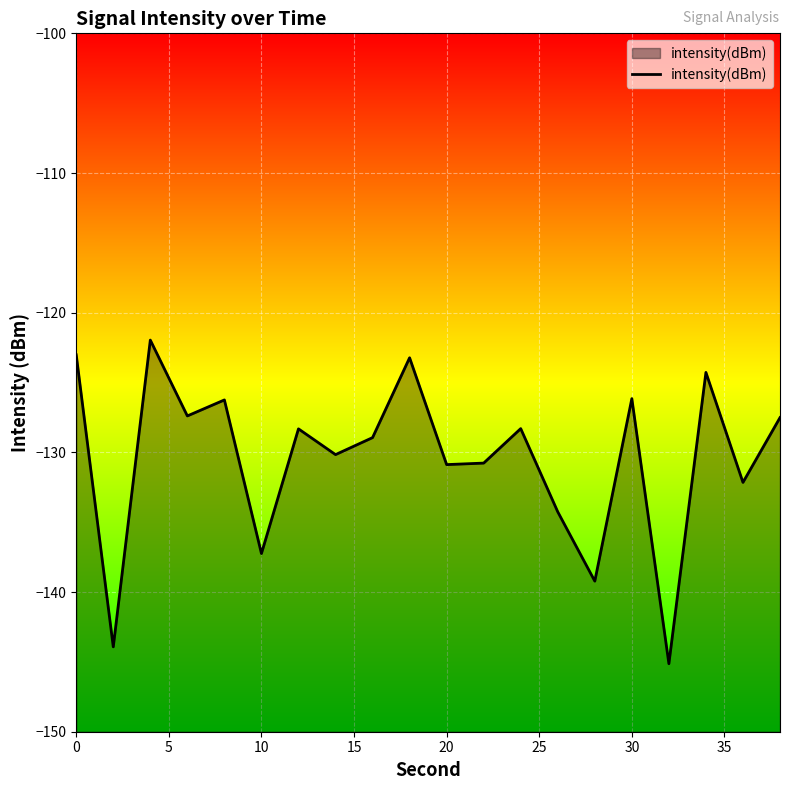

Reading left to right, transcribe all the data shown in this chart.

-123.0	-143.9	-122.0	-127.4	-126.2	-137.2	-128.3	-130.2	-128.9	-123.2	-130.9	-130.8	-128.3	-134.3	-139.2	-126.2	-145.1	-124.3	-132.2	-127.5